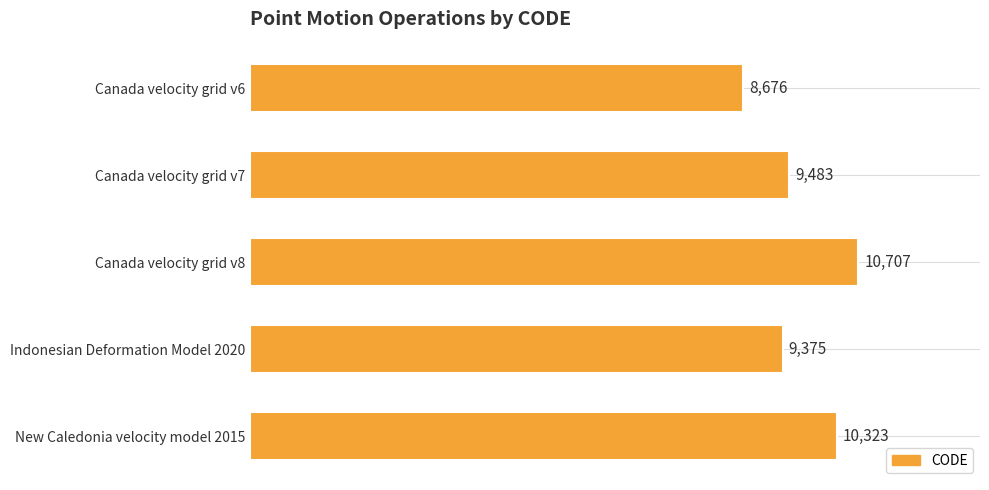

What is the change in value from Canada velocity grid v6 to Indonesian Deformation Model 2020?

+699